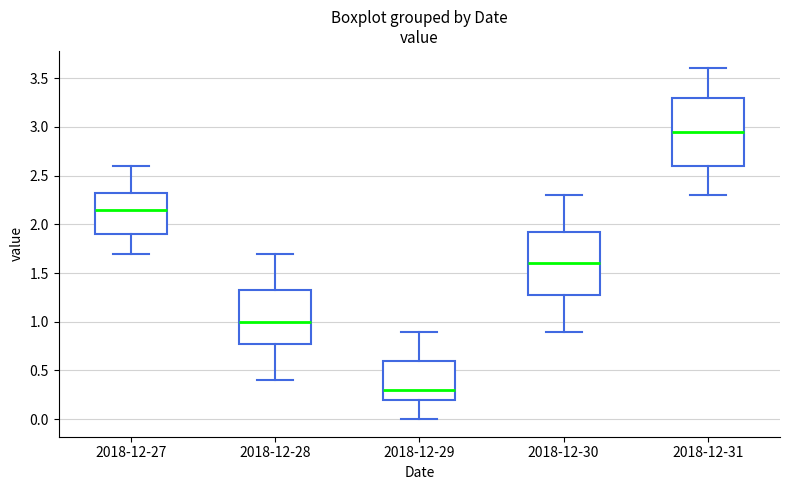

Reading left to right, read every box against the y-axis: the position of its median line, the range the box covers, and the ends of its whiskers. The values are not printed on the chart, so give them approximately, as read against the axis.

2018-12-27: median 2.15, box 1.90 to 2.35, whiskers 1.70 to 2.60
2018-12-28: median 1.00, box 0.80 to 1.35, whiskers 0.40 to 1.70
2018-12-29: median 0.30, box 0.20 to 0.60, whiskers 0.00 to 0.90
2018-12-30: median 1.60, box 1.30 to 1.95, whiskers 0.90 to 2.30
2018-12-31: median 2.95, box 2.60 to 3.30, whiskers 2.30 to 3.60